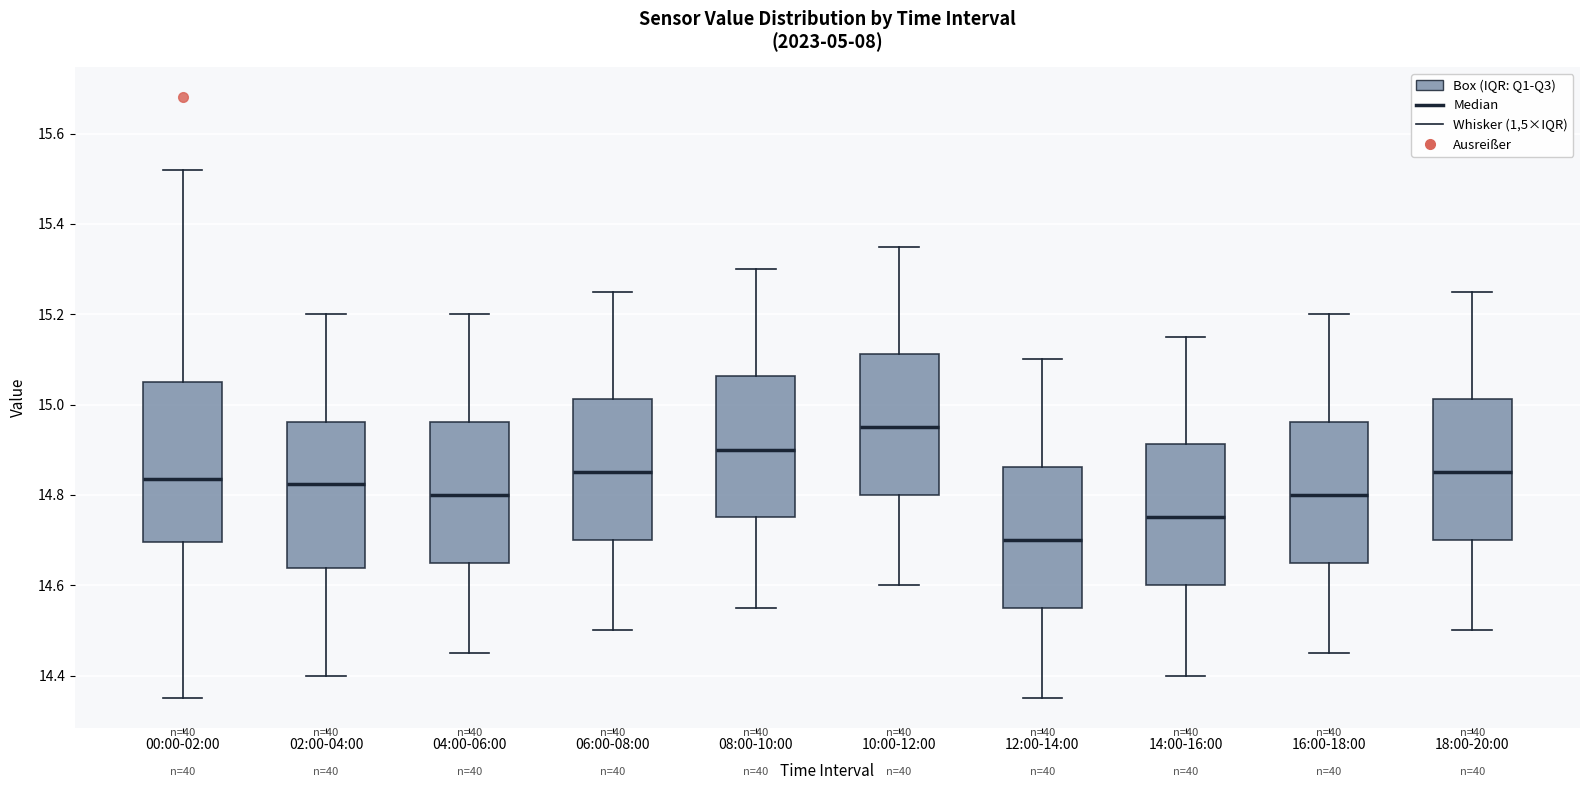

Reading left to right, read every box against the y-axis: the position of its median line, the range the box covers, and the ends of its whiskers. The values are not printed on the chart, so give them approximately, as read against the axis.

00:00-02:00: median 14.84, box 14.70 to 15.06, whiskers 14.36 to 15.52
02:00-04:00: median 14.82, box 14.64 to 14.96, whiskers 14.40 to 15.20
04:00-06:00: median 14.80, box 14.66 to 14.96, whiskers 14.46 to 15.20
06:00-08:00: median 14.86, box 14.70 to 15.02, whiskers 14.50 to 15.26
08:00-10:00: median 14.90, box 14.76 to 15.06, whiskers 14.56 to 15.30
10:00-12:00: median 14.96, box 14.80 to 15.12, whiskers 14.60 to 15.36
12:00-14:00: median 14.70, box 14.56 to 14.86, whiskers 14.36 to 15.10
14:00-16:00: median 14.76, box 14.60 to 14.92, whiskers 14.40 to 15.16
16:00-18:00: median 14.80, box 14.66 to 14.96, whiskers 14.46 to 15.20
18:00-20:00: median 14.86, box 14.70 to 15.02, whiskers 14.50 to 15.26